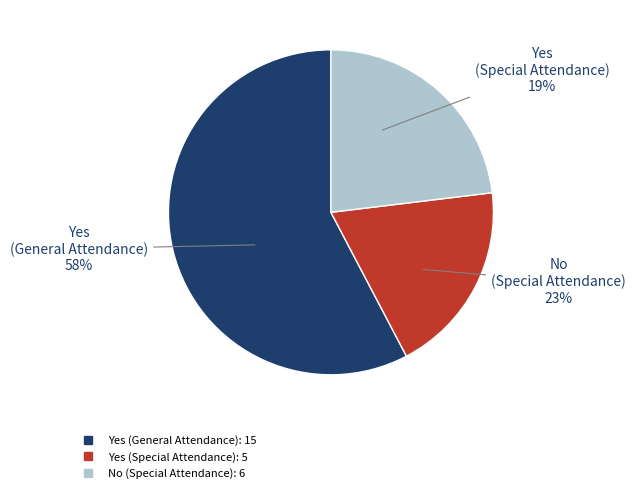

What percentage do Yes (Special Attendance) and No (Special Attendance) together represent?

42.3%